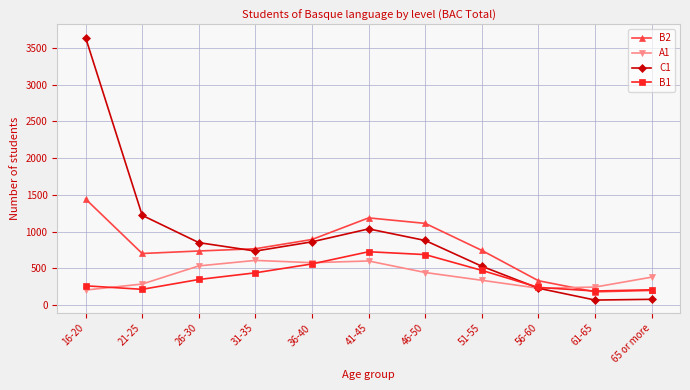

How many distinct data groups are displayed?

4